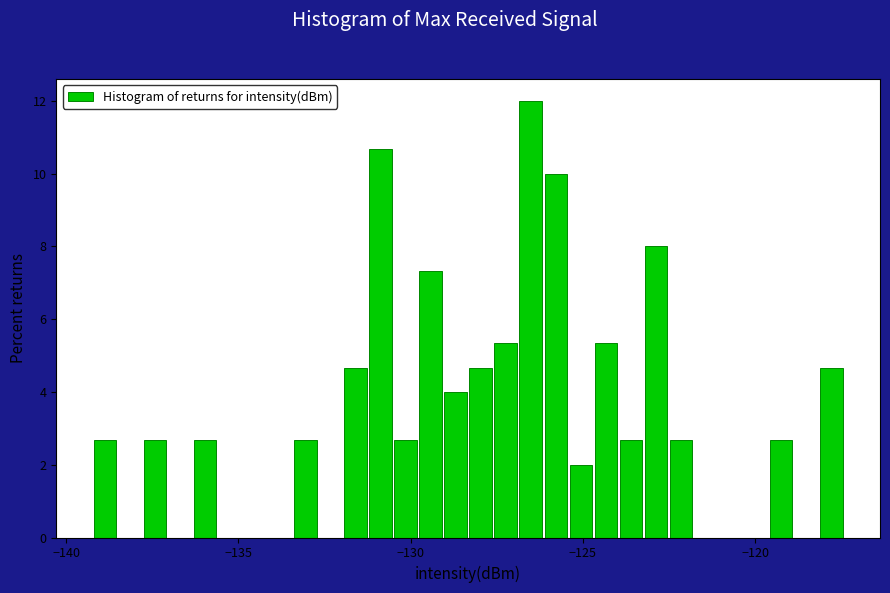

Around what value on the x-axis is the tallest bar? Give the approximate position of its centre, as read against the axis.

-126.5